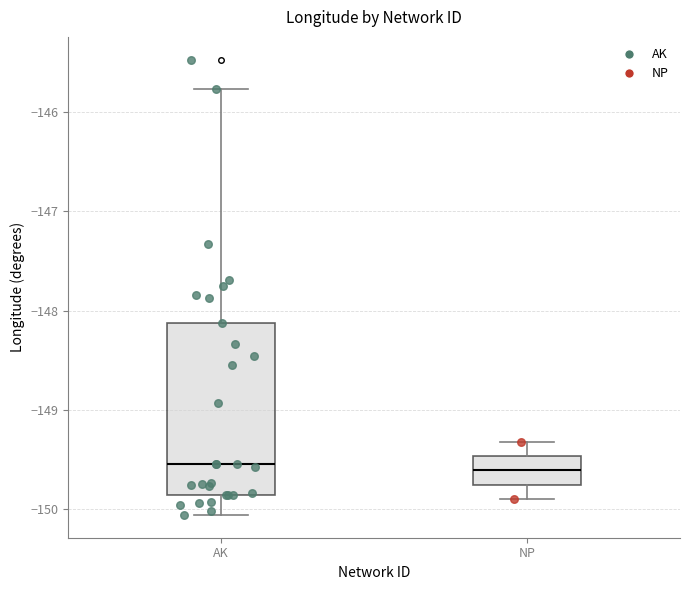

Reading left to right, transcribe this box plot: for each box, give where its median line is, the range the box spans, and where its two whiskers end, as read against the y-axis. The values are not printed on the chart, so give them approximately, as read against the axis.

AK: median -149.5, box -149.9 to -148.1, whiskers -150.1 to -145.8
NP: median -149.6, box -149.7 to -149.5, whiskers -149.9 to -149.3